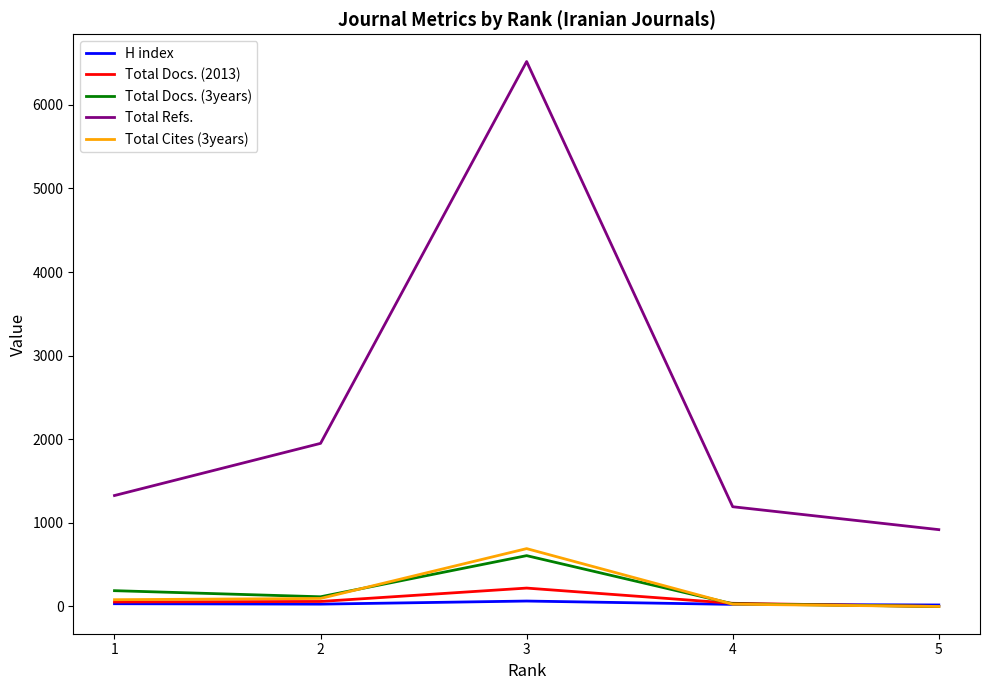

Which series changed the most between 2 and 5?

Total Refs.